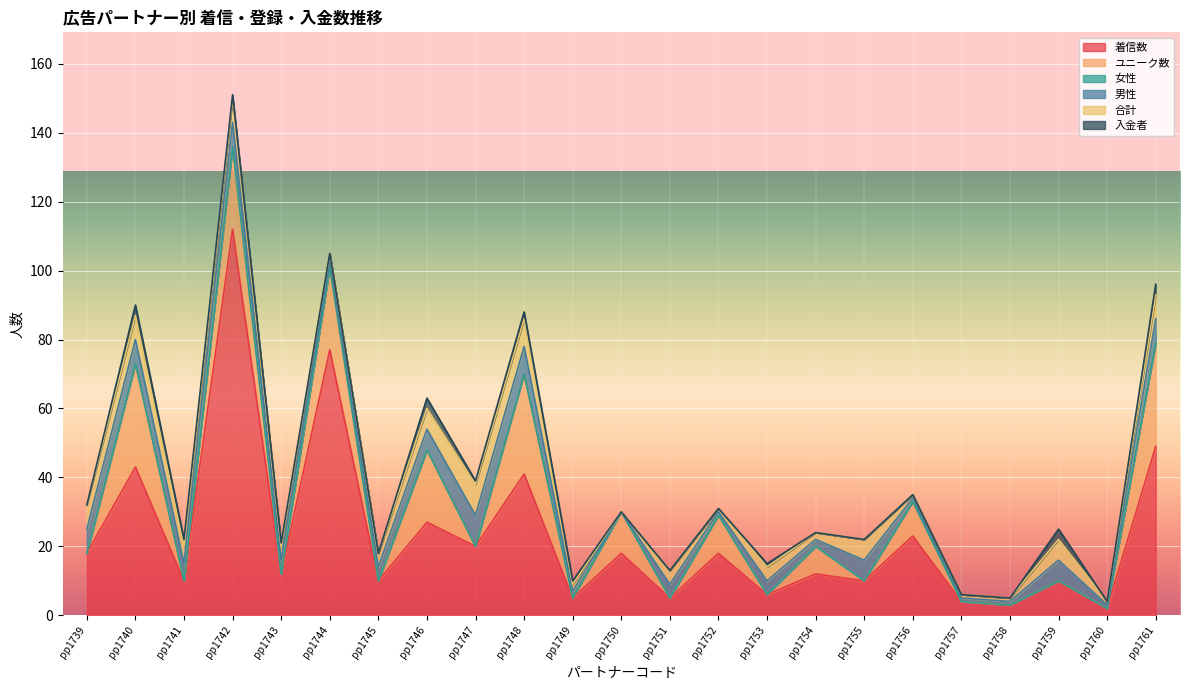

Which has a higher value, pp1749 or pp1741?

pp1741